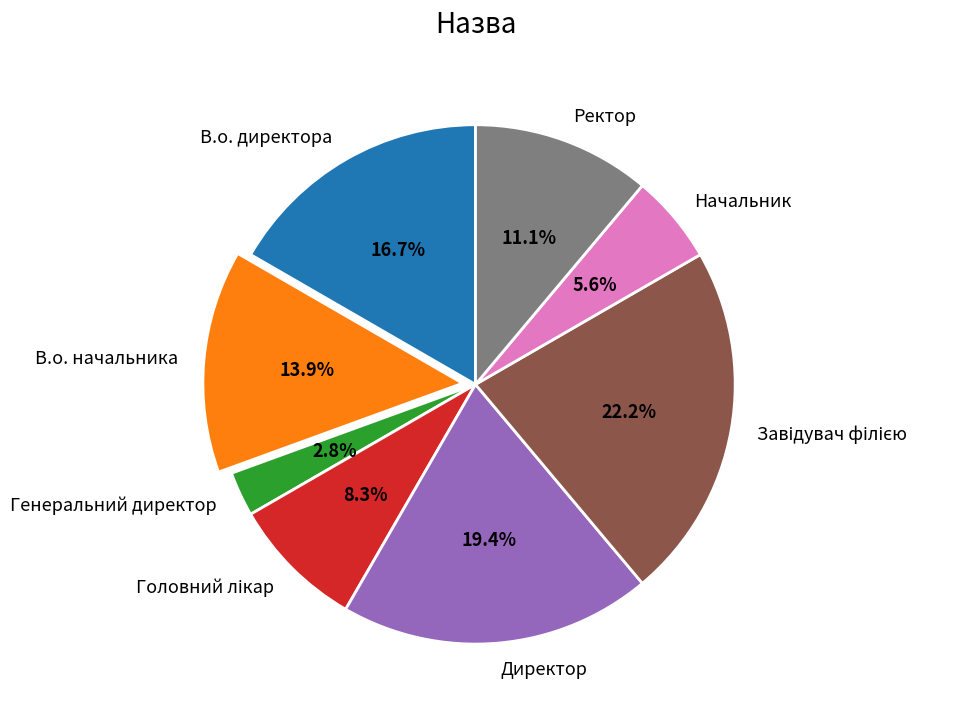

Does В.о. начальника represent more than half of the total?

No